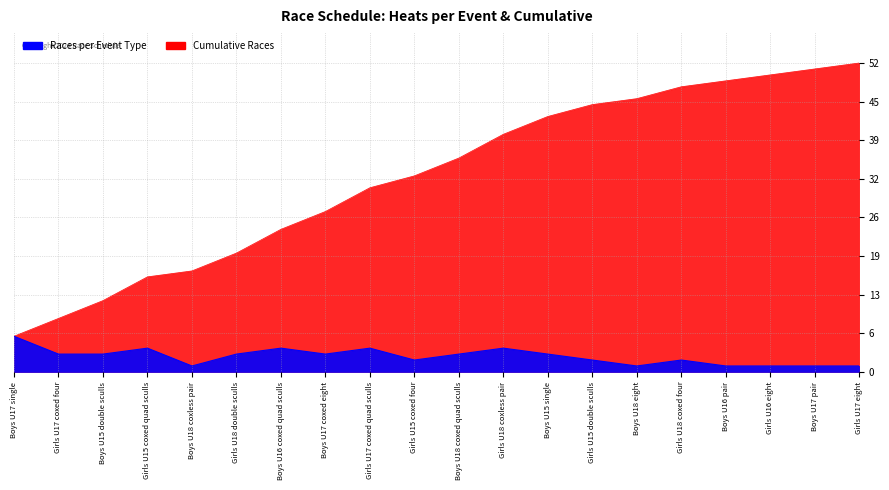

What is the difference between the Races per Event Type values at Girls U15 coxed four and Girls U17 coxed four?

1